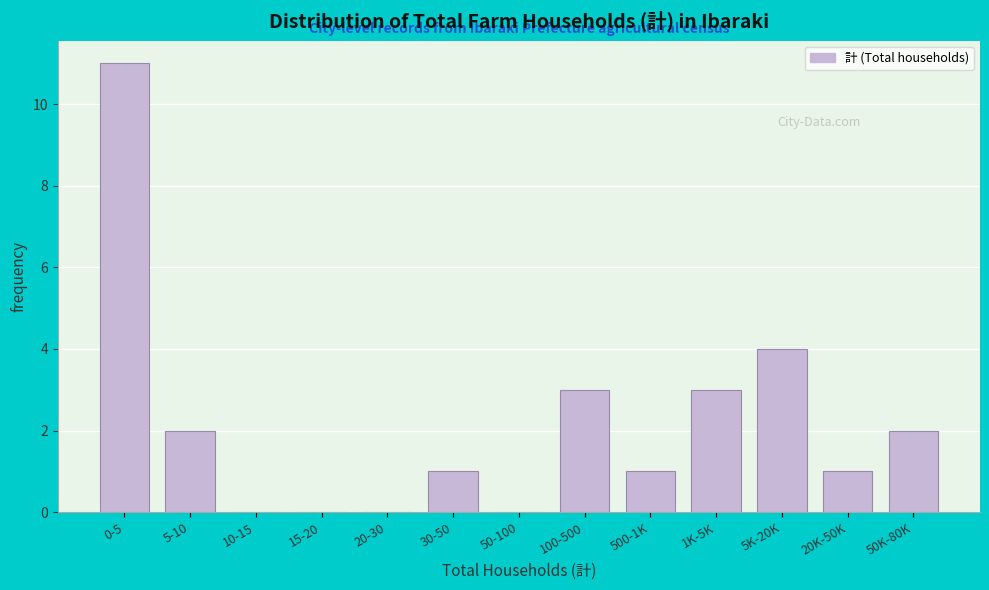

Reading left to right, list all the values displayed in this chart.

0-5=11	5-10=2	10-15=0	15-20=0	20-30=0	30-50=1	50-100=0	100-500=3	500-1K=1	1K-5K=3	5K-20K=4	20K-50K=1	50K-80K=2